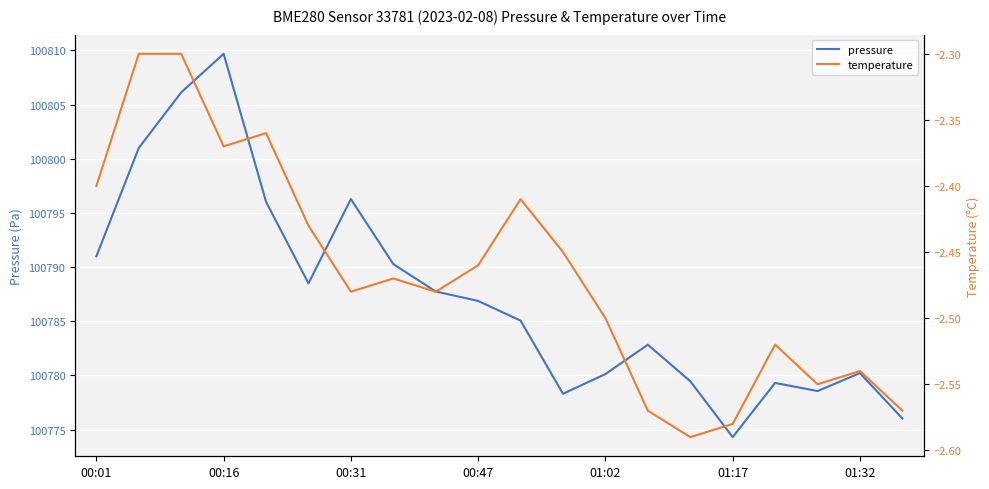

Where does the pressure series first go above 100786?

00:01